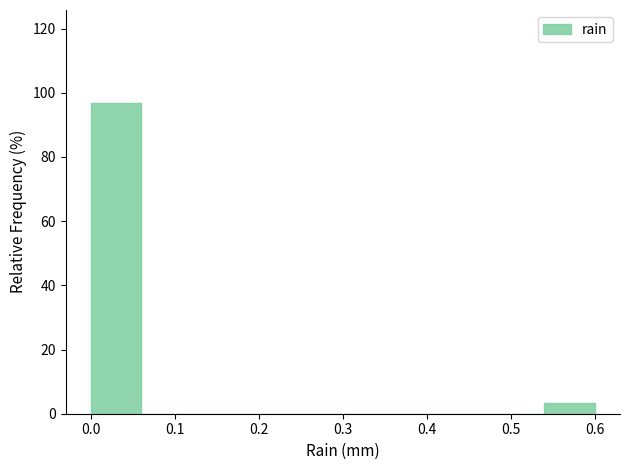

Over which range of the x-axis is the bar tallest?

0.00 to 0.06